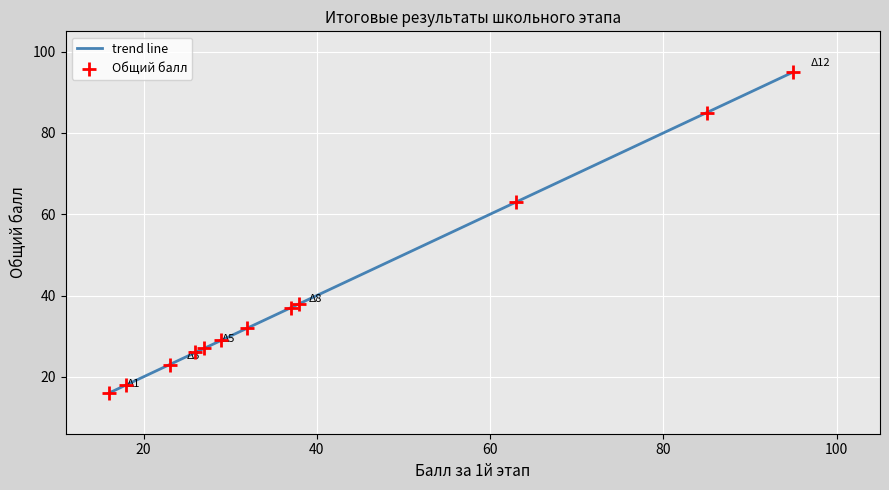

What is the maximum value for trend line?

95.0